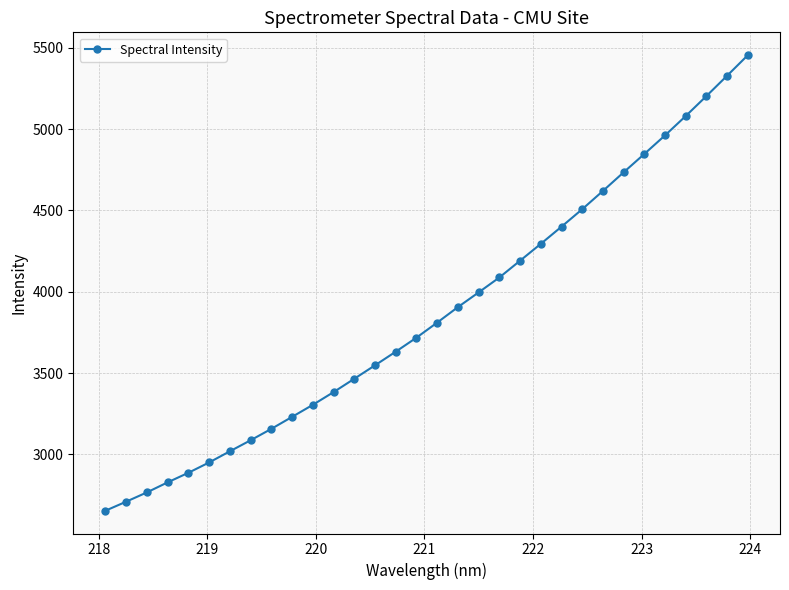

How many values are below 3810?

16